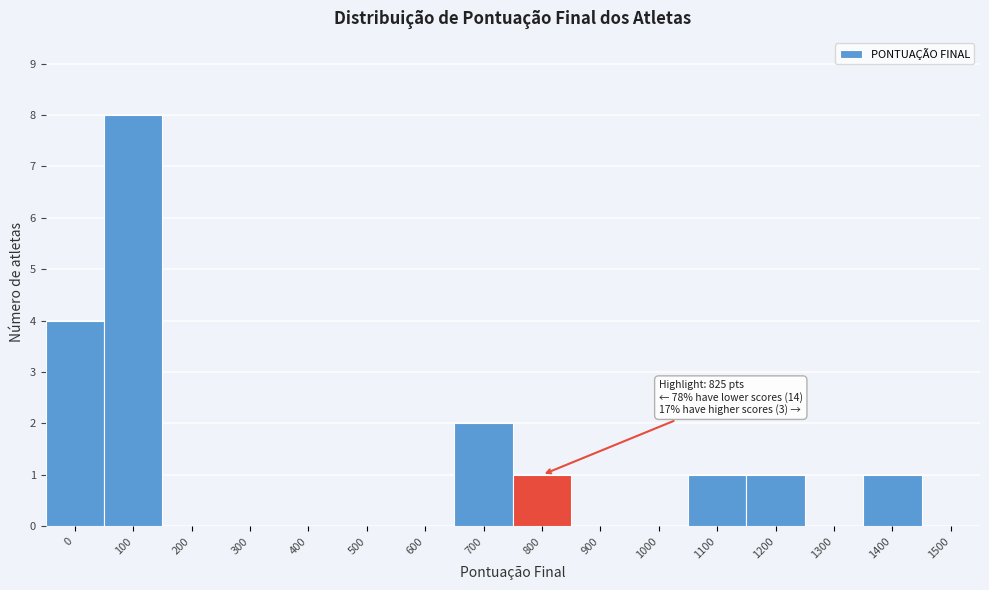

Reading left to right, list all the values displayed in this chart.

0=4	100=8	200=0	300=0	400=0	500=0	600=0	700=2	800=1	900=0	1000=0	1100=1	1200=1	1300=0	1400=1	1500=0